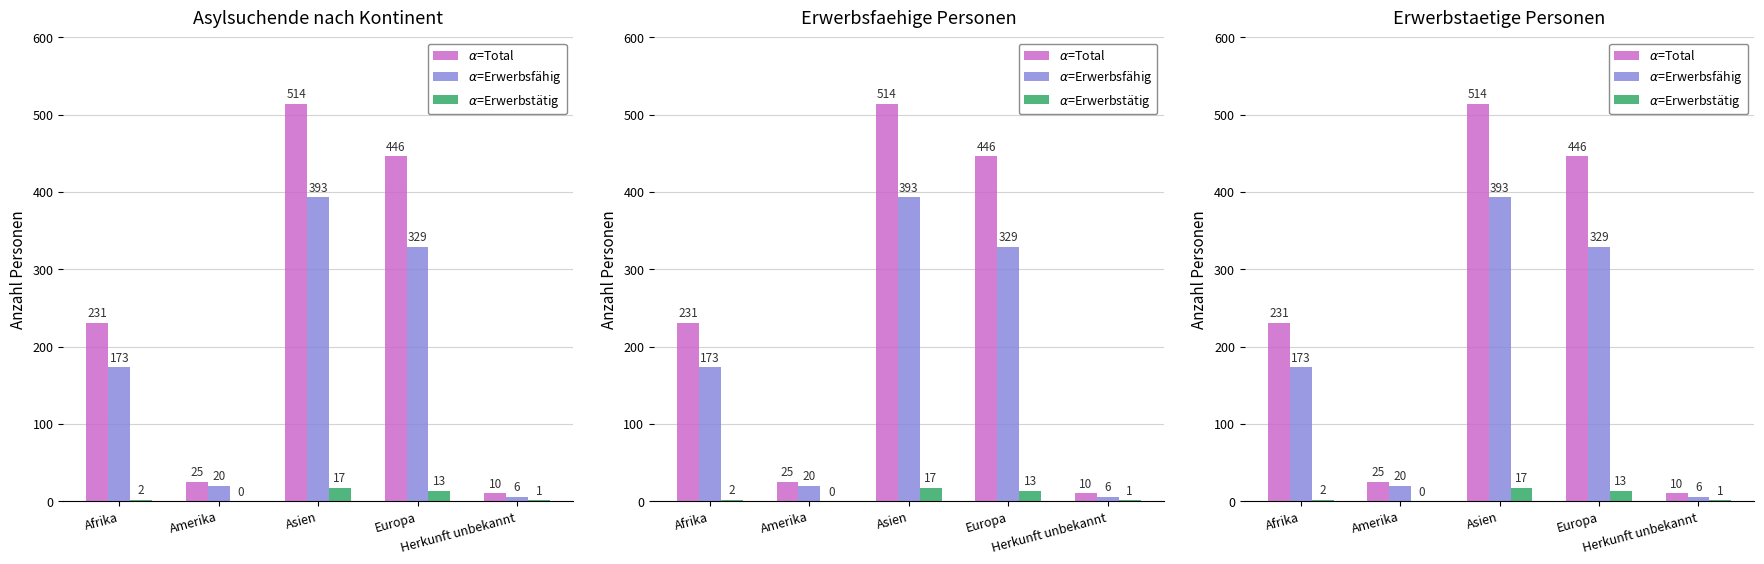

What is the total value across all series at Europa?

788